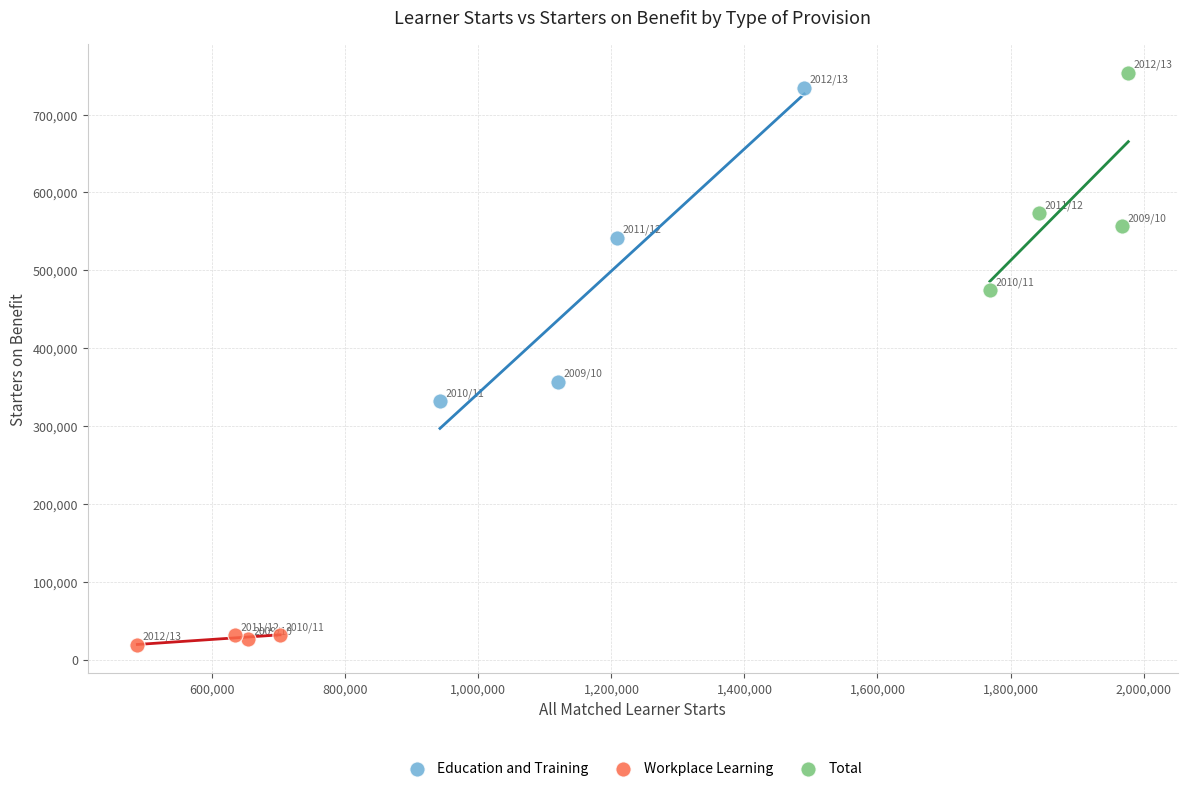

What are all the series names shown in the legend?

Education and Training, Workplace Learning, Total